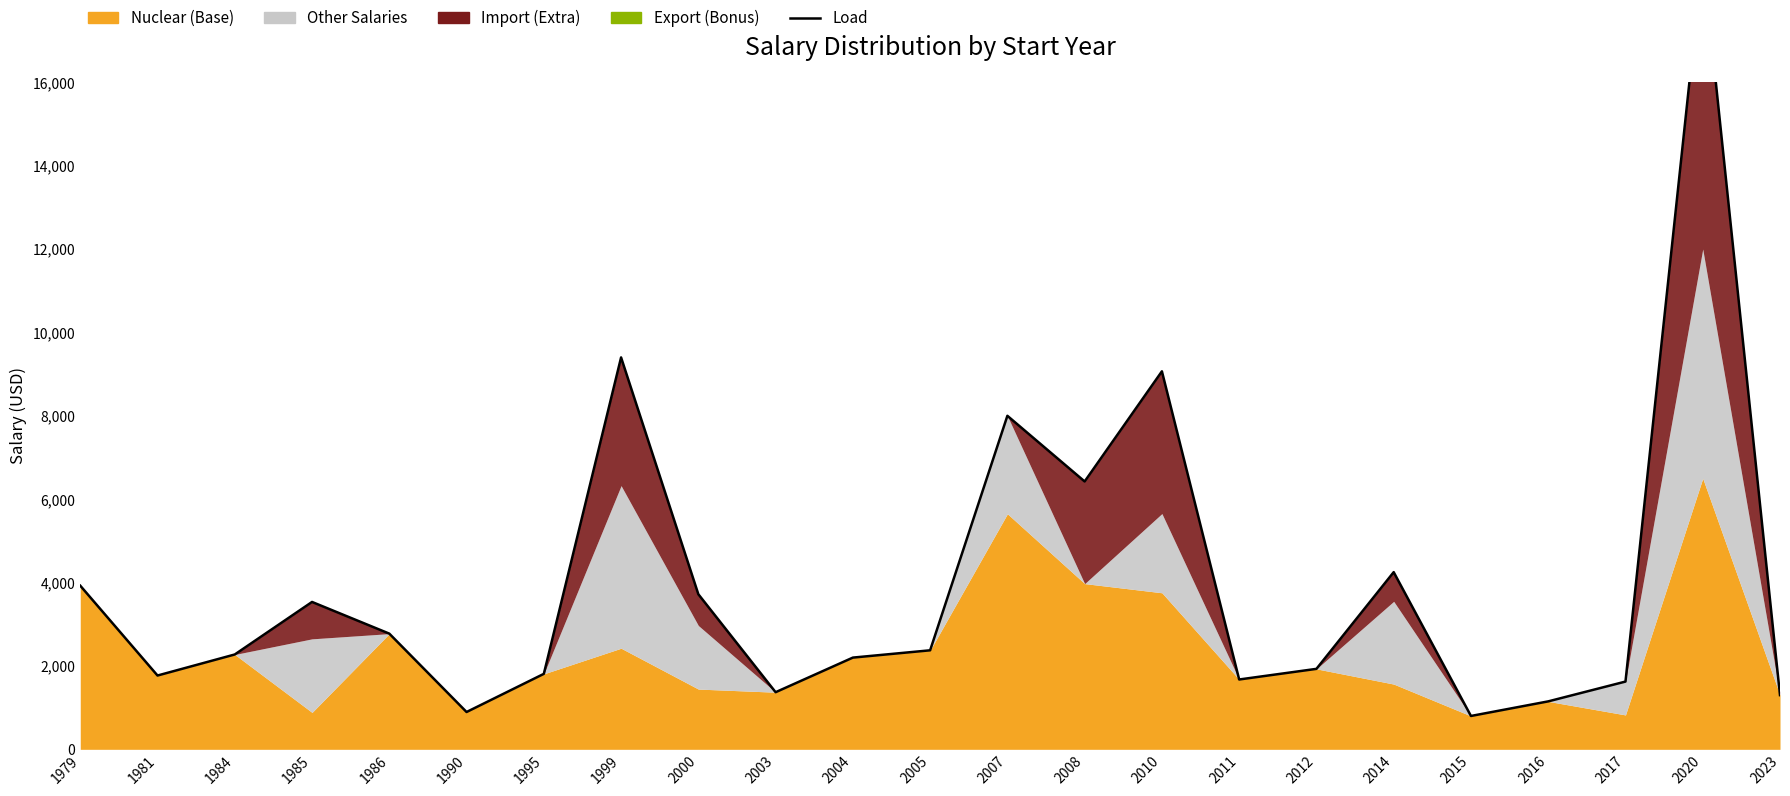

At which category does the data reach its first local valley?

1981